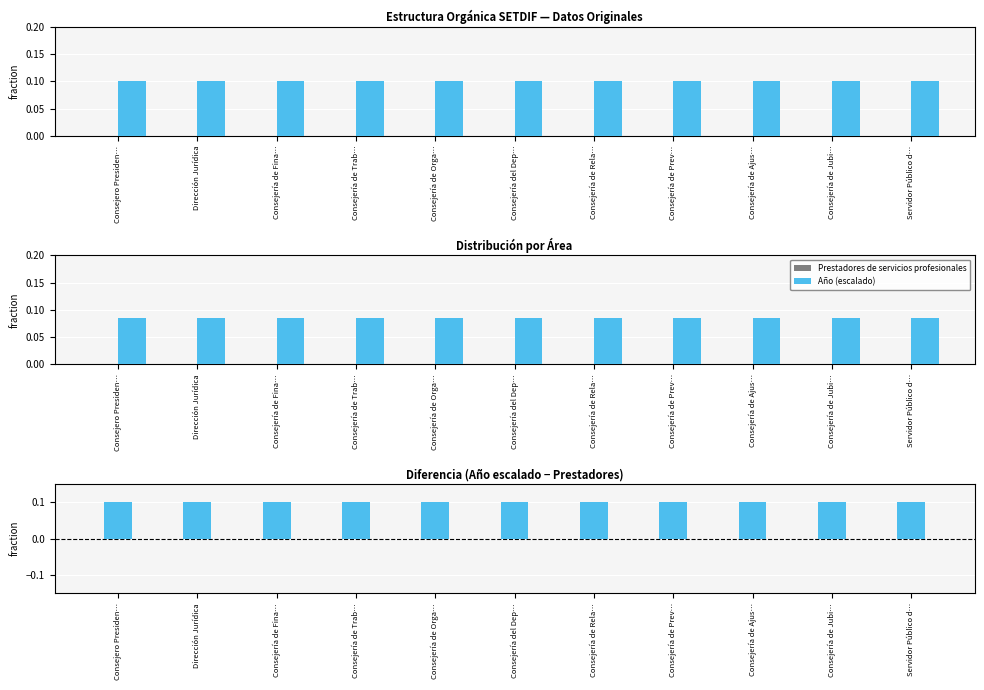

How many groups of bars are there?

11